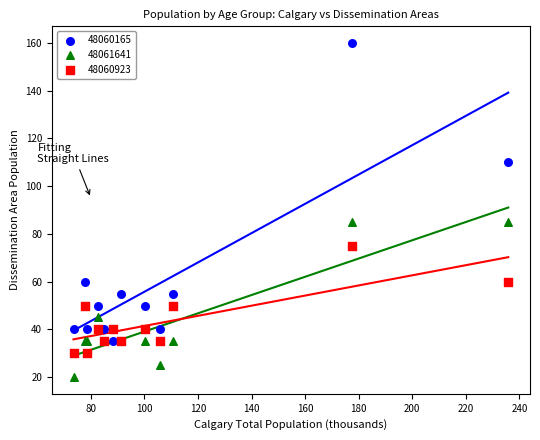

Which series reaches the minimum Y coordinate?

48061641